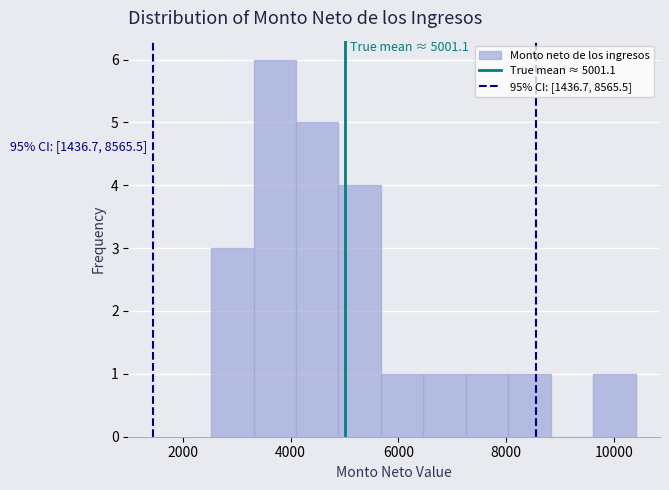

Read against the x-axis, roughly where is the centre of the tallest bar?

3800